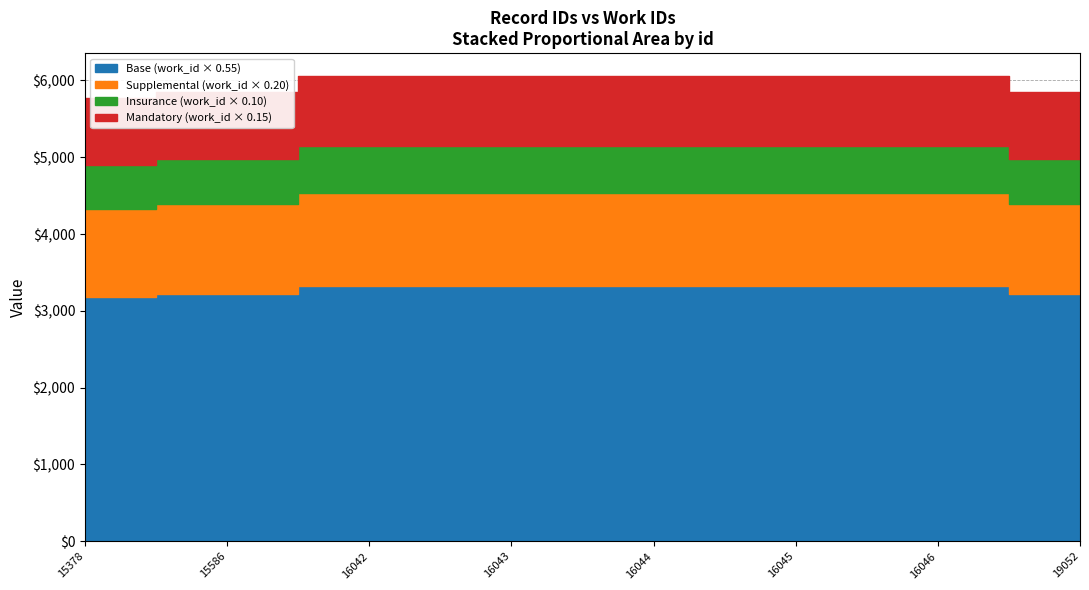

What is the greatest value displayed?

6053